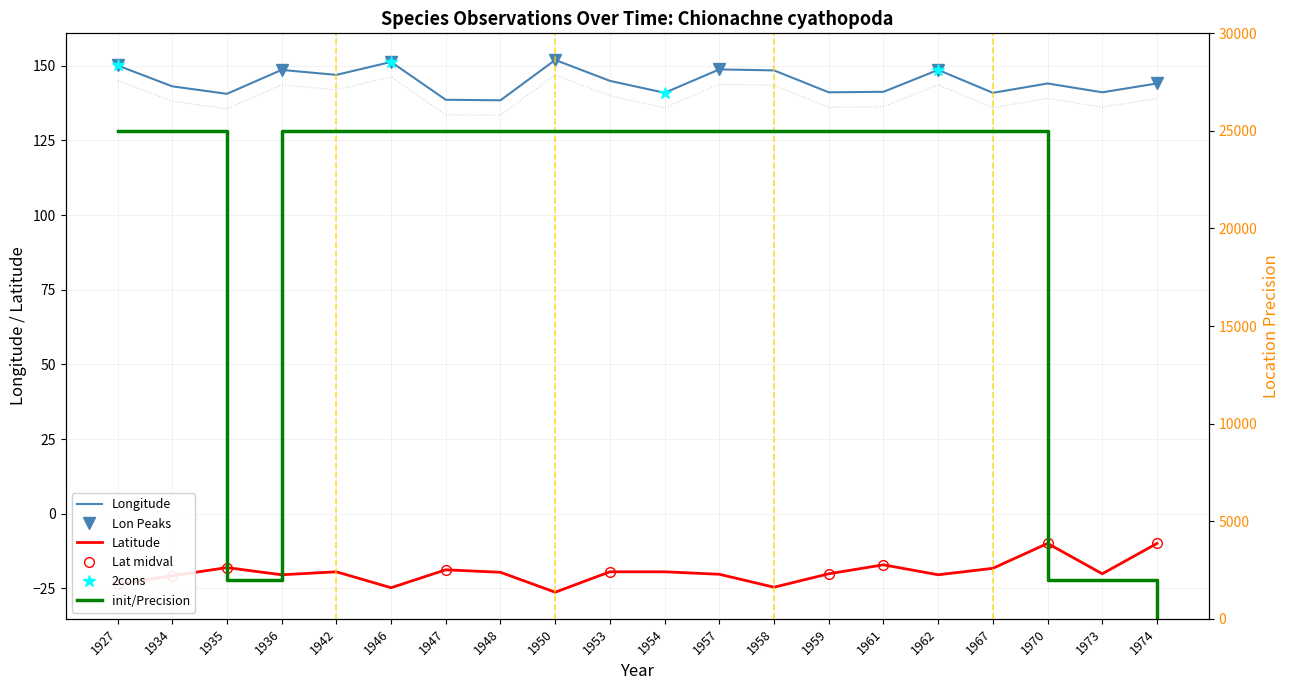

How many interior local peaks does the Longitude series have?

6